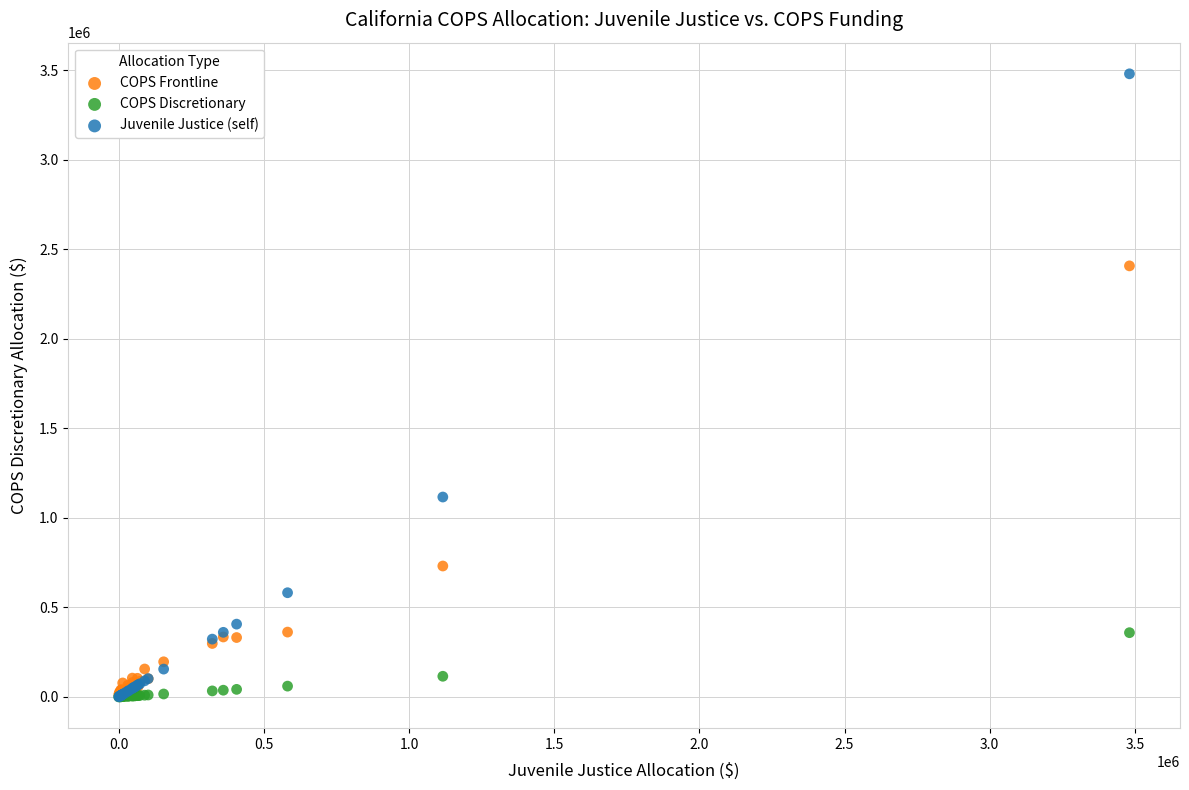

Which series has the largest Y range (max minus min)?

Juvenile Justice (self)